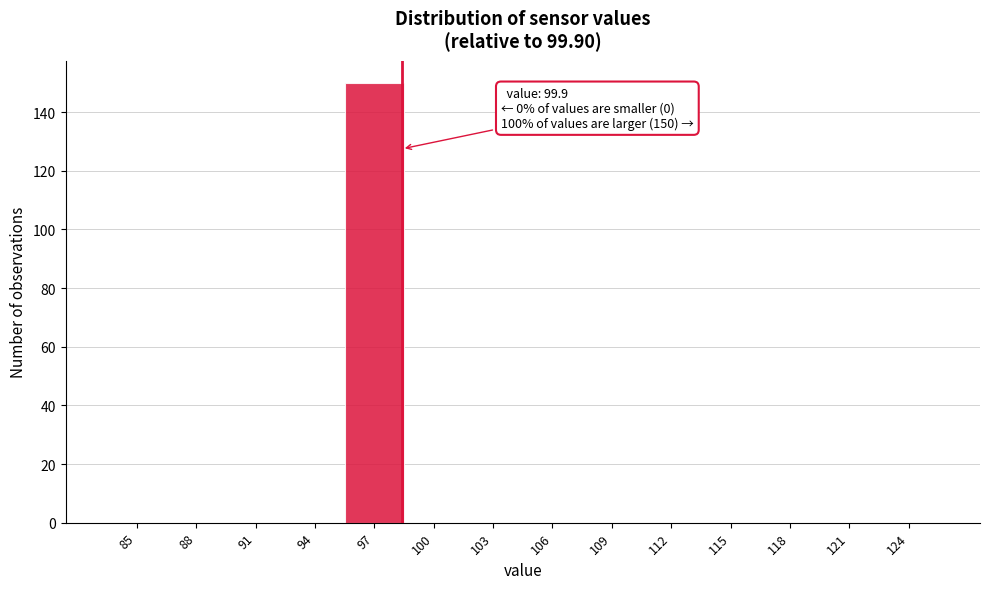

Reading left to right, what are all the values shown in this chart?

85=0	88=0	91=0	94=0	97=150	100=0	103=0	106=0	109=0	112=0	115=0	118=0	121=0	124=0